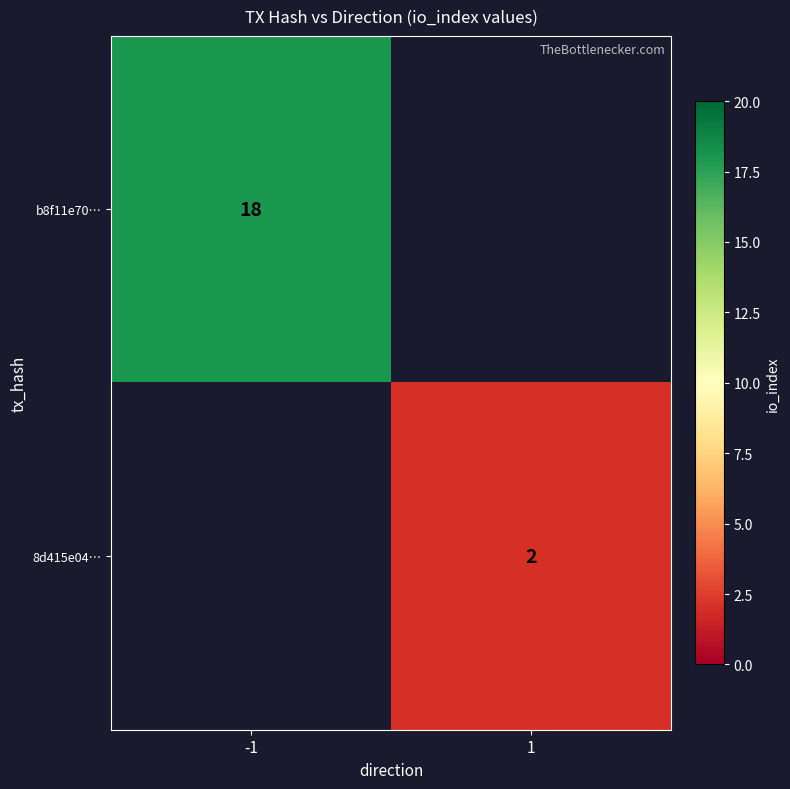

The value of 8d415e04… at 1 is 2. True or false?

True